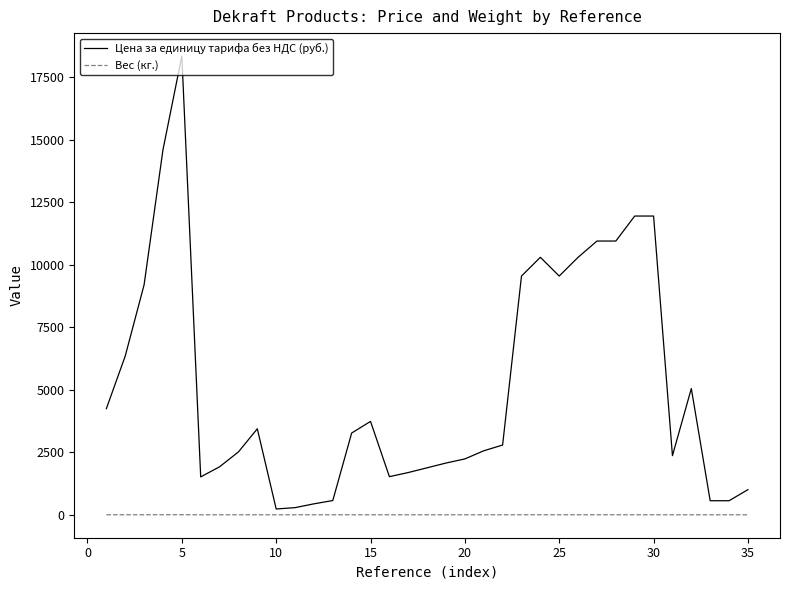

Which series has the widest spread of values?

Цена за единицу тарифа без НДС (руб.)